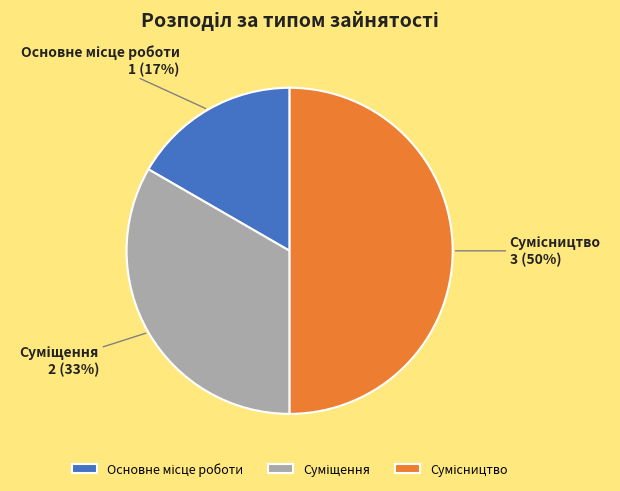

To the nearest percent, what is the difference between the largest and smallest slice percentages?

33%